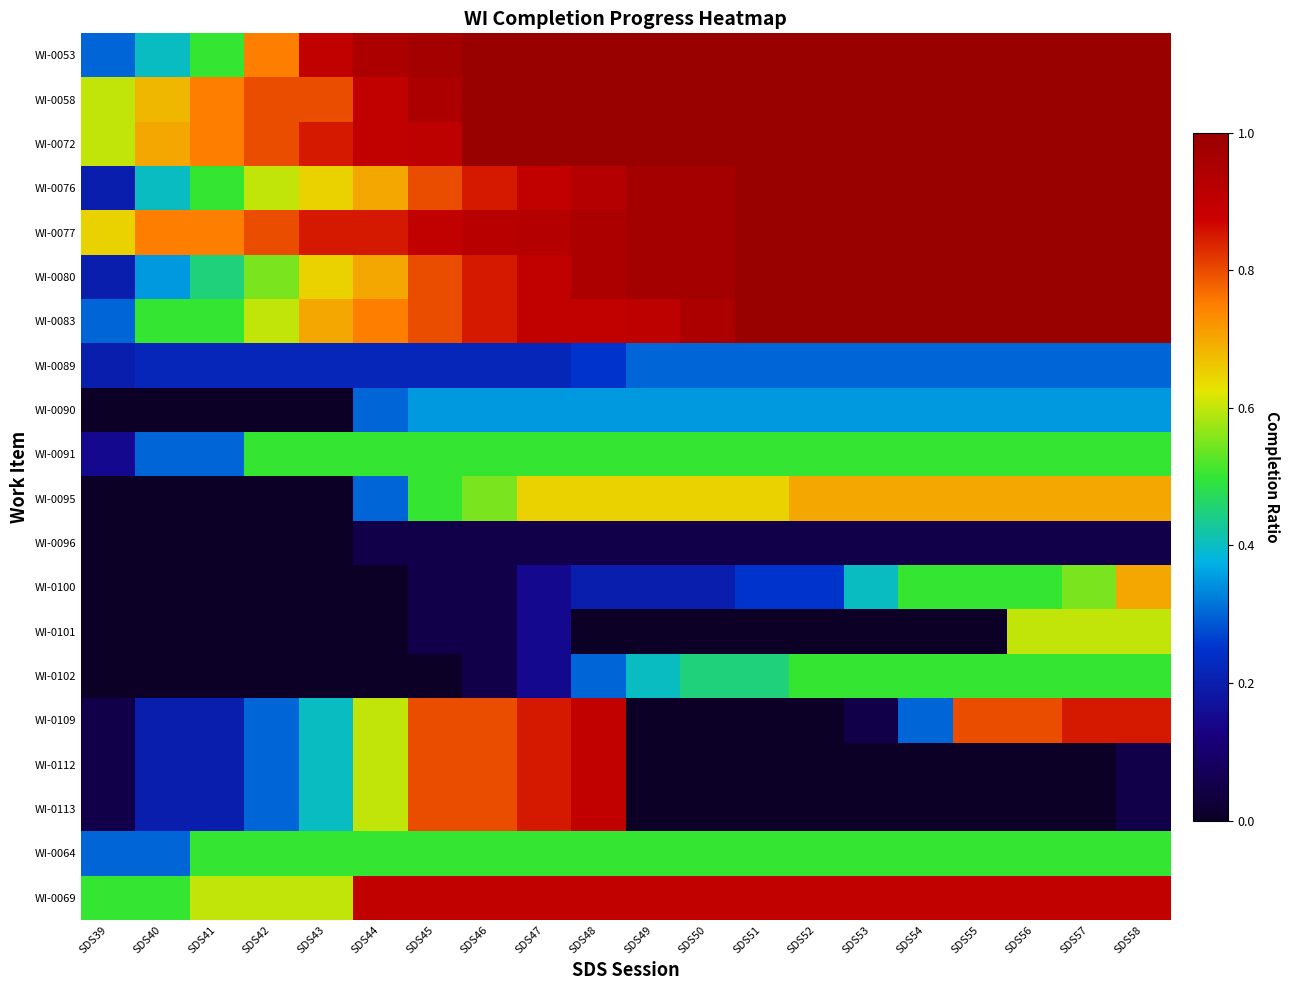

How many distinct data groups are displayed?

20